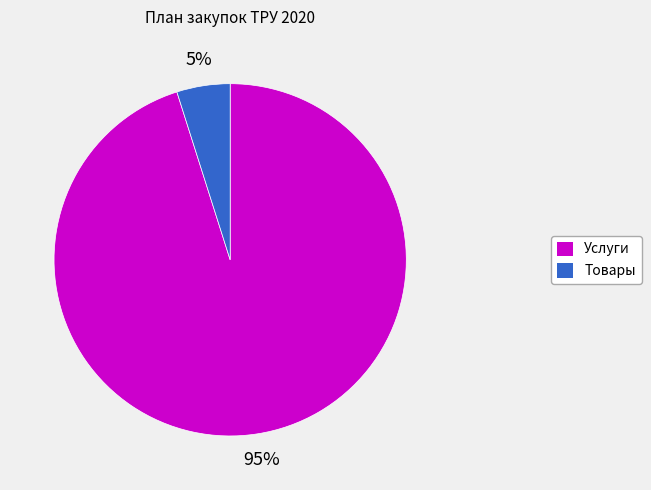

Does any single category account for the majority?

Yes